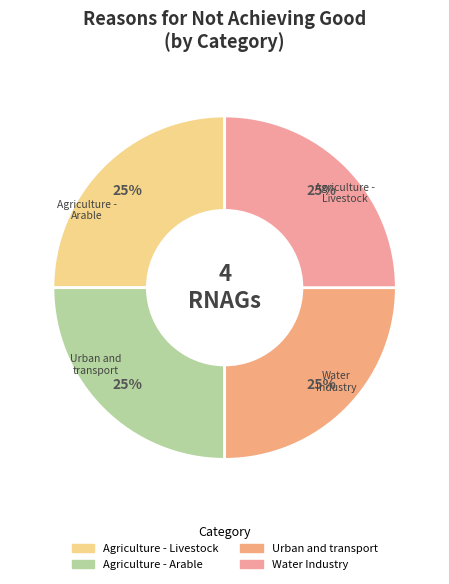

Does any single category account for the majority?

No